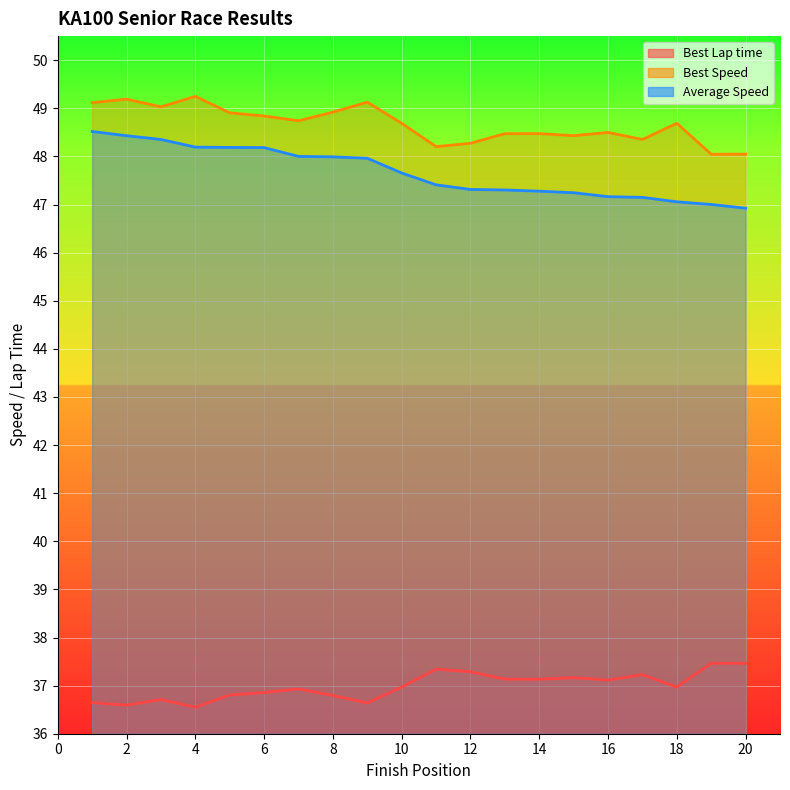

True or false: Best Lap time and Average Speed cross at least once.

False